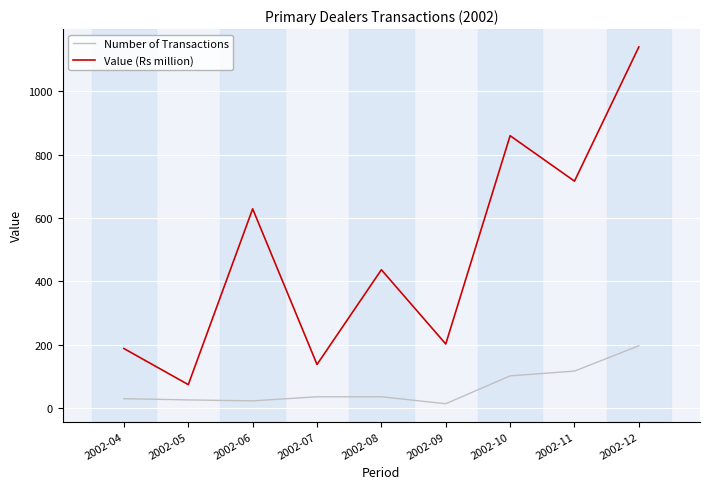

List the series in order of their overall mean, highest first.

Value (Rs million), Number of Transactions